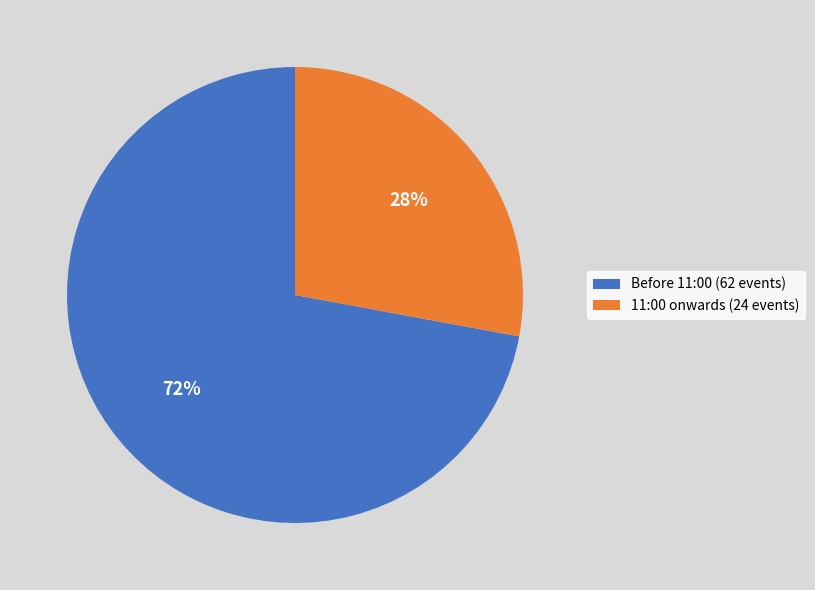

Which has a higher value, Before 11:00 (62 events) or 11:00 onwards (24 events)?

Before 11:00 (62 events)